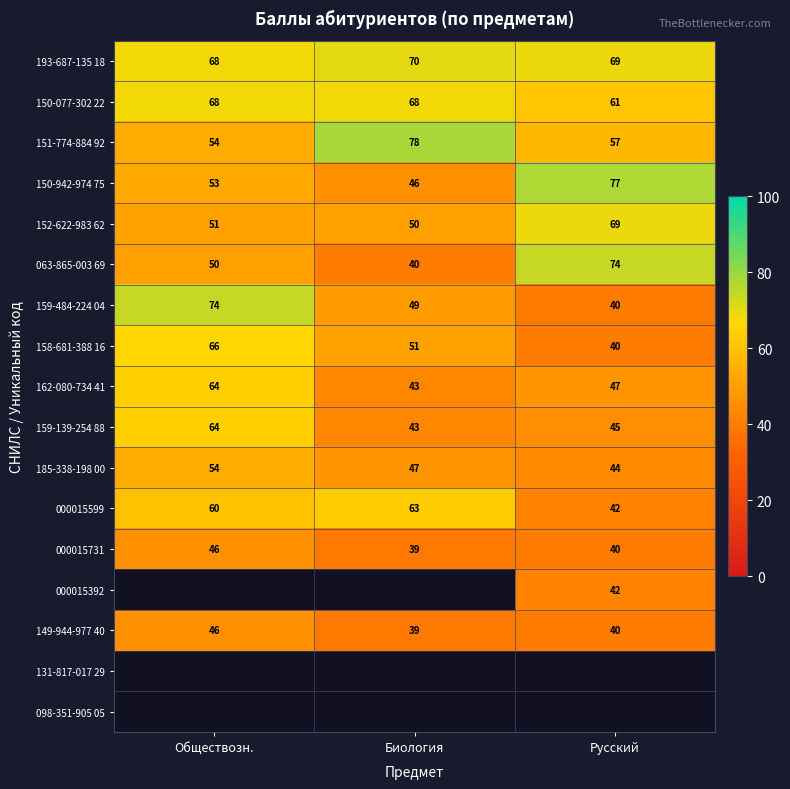

Where is 063-865-003 69 nearest to the value 57?

Обществозн.